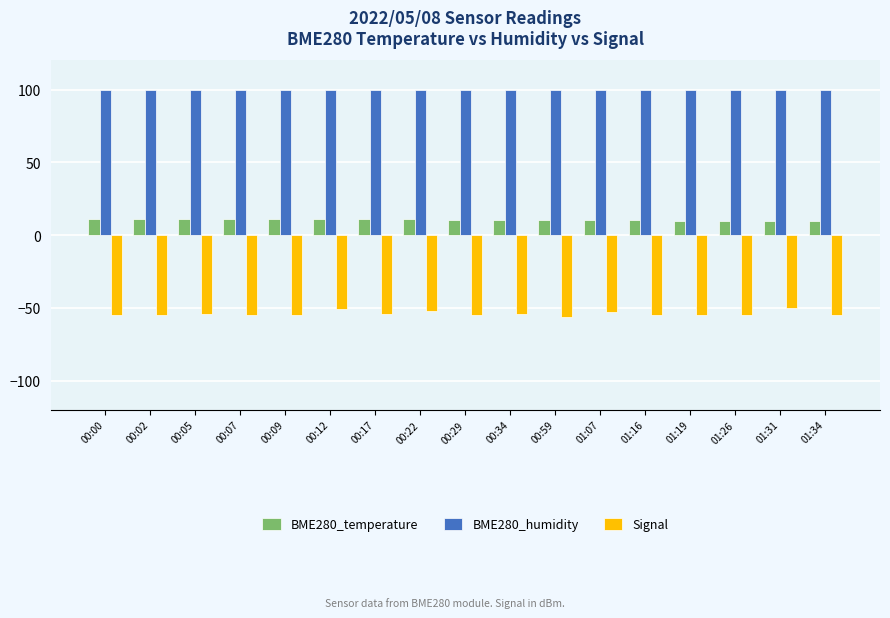

Rank the series by their average value, from highest to lowest.

BME280_humidity, BME280_temperature, Signal